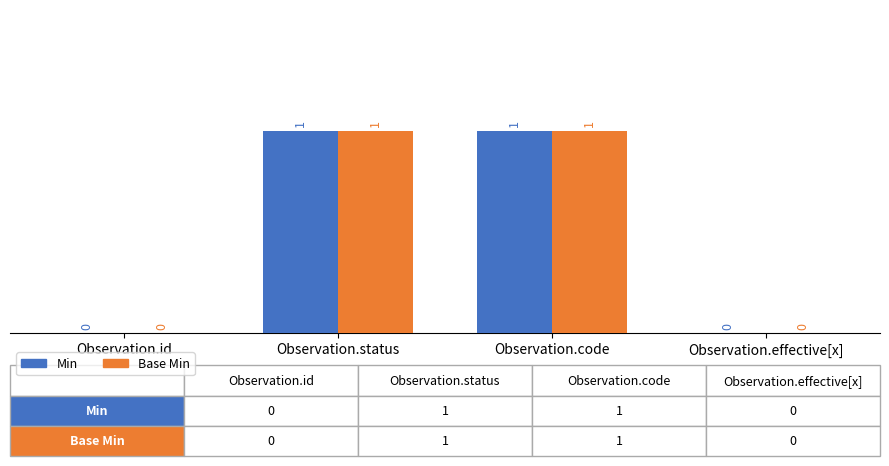

Does the chart contain stacked bars?

No